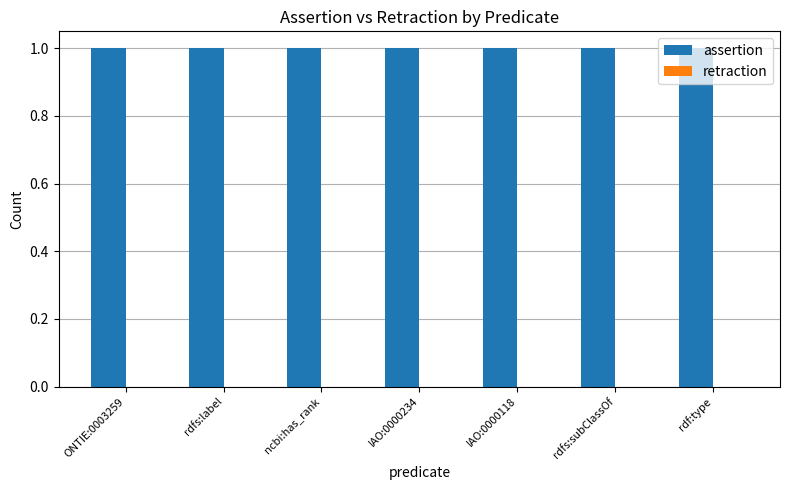

What are all the series names shown in the legend?

assertion, retraction